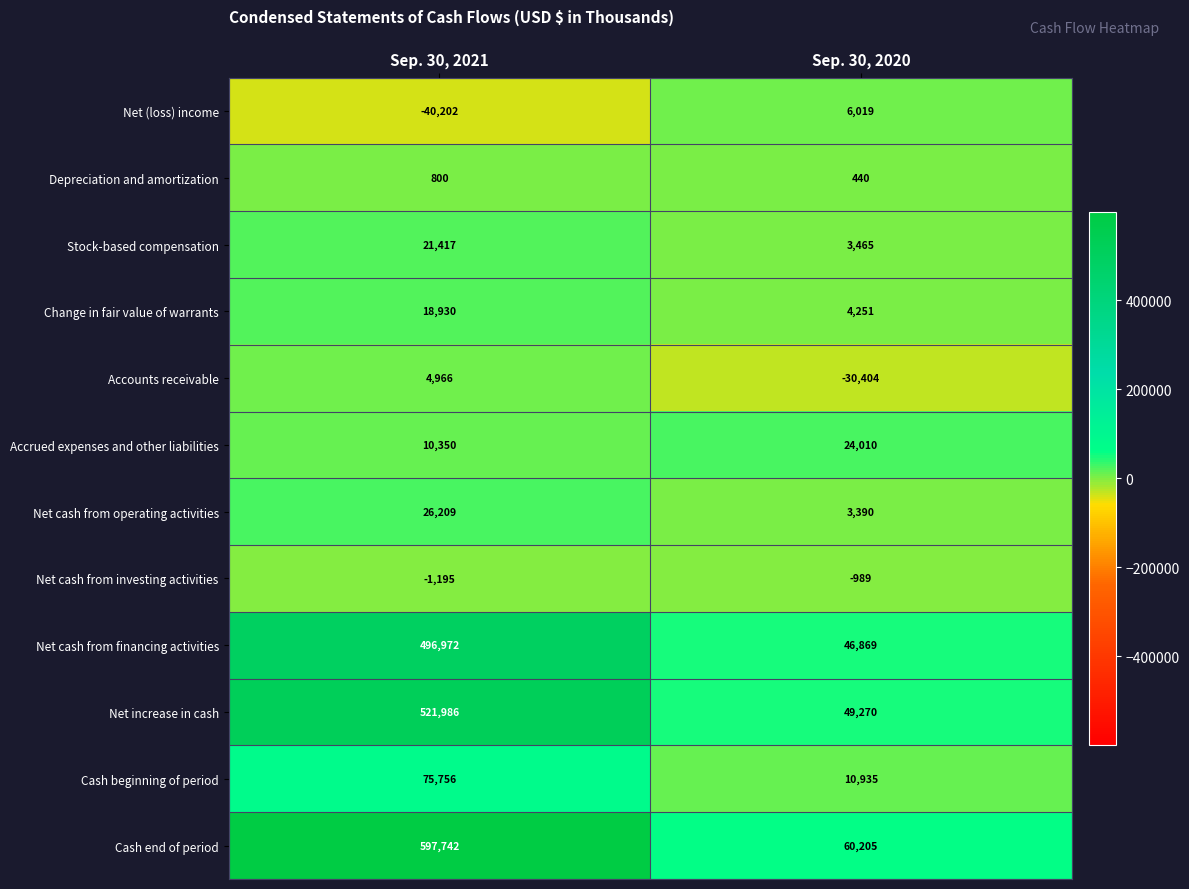

Rank the series by their maximum value, from highest to lowest.

Cash end of period, Net increase in cash, Net cash from financing activities, Cash beginning of period, Net cash from operating activities, Accrued expenses and other liabilities, Stock-based compensation, Change in fair value of warrants, Net (loss) income, Accounts receivable, Depreciation and amortization, Net cash from investing activities